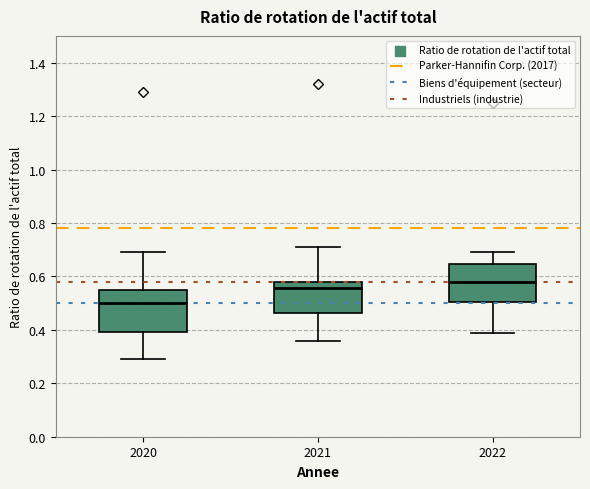

Where does the upper whisker of the box at x = 2021 end on the y-axis? The values are not printed on the chart, so give them approximately, as read against the axis.

0.72